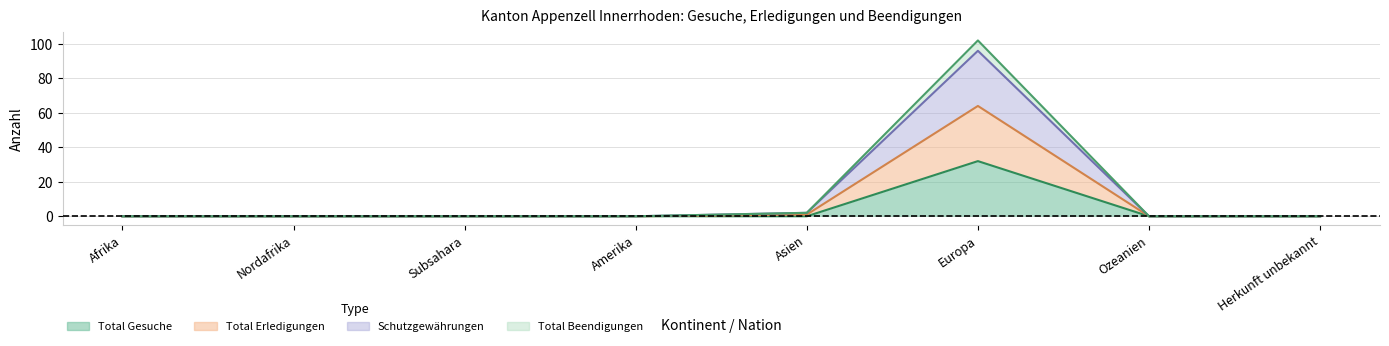

Is the value of Total Beendigungen at Nordafrika greater than the value of Total Gesuche at Ozeanien?

No